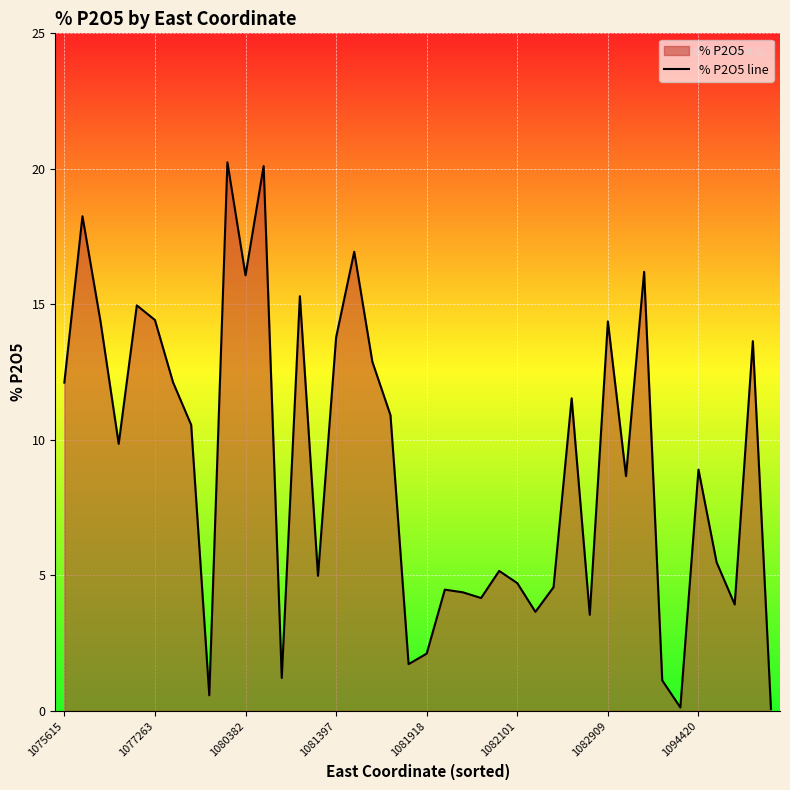

What is the greatest value displayed?

20.2